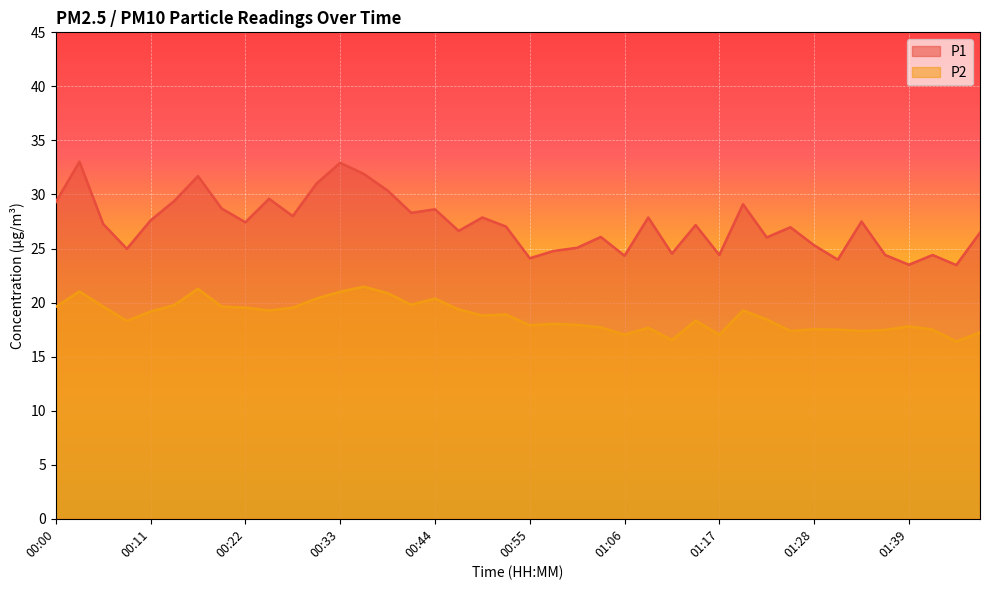

What is the spread (max minus min) of values at 00:58?

6.7